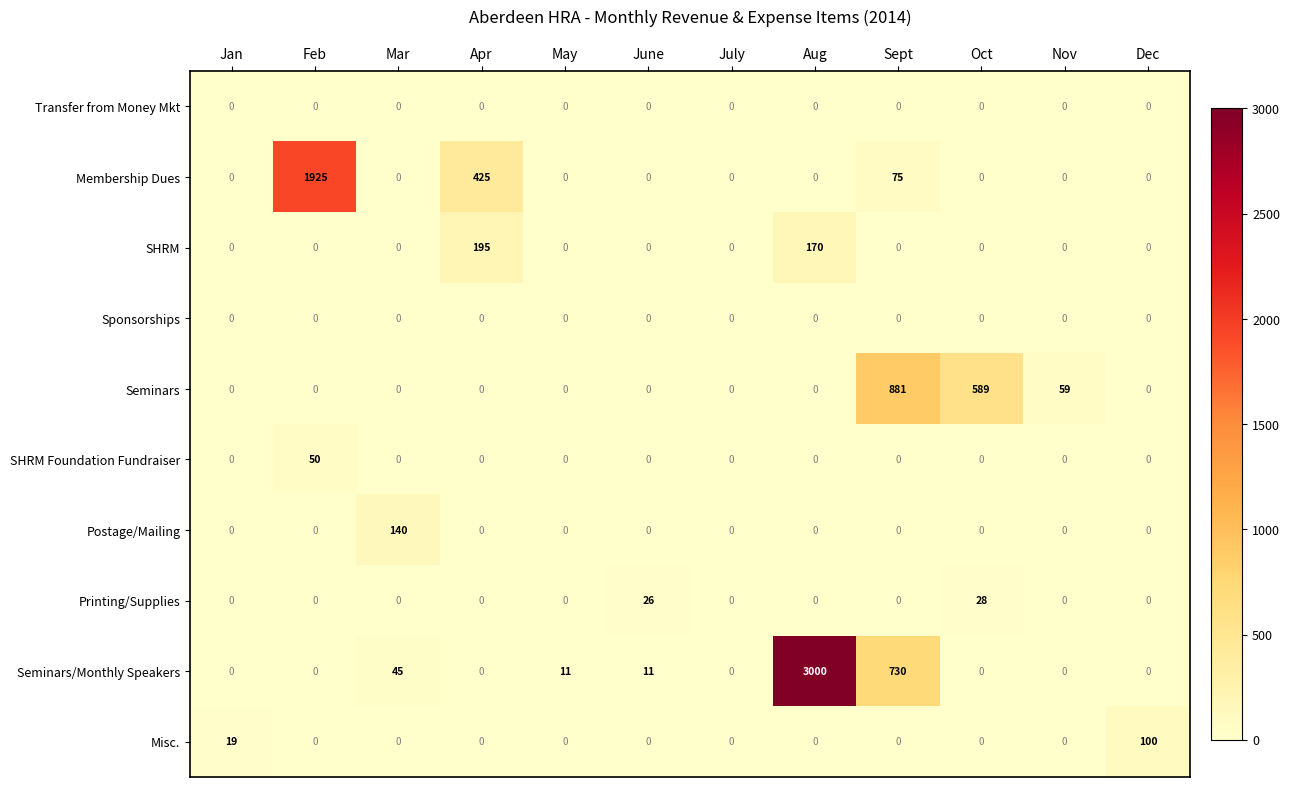

Which label corresponds to the largest value in the chart?

Aug